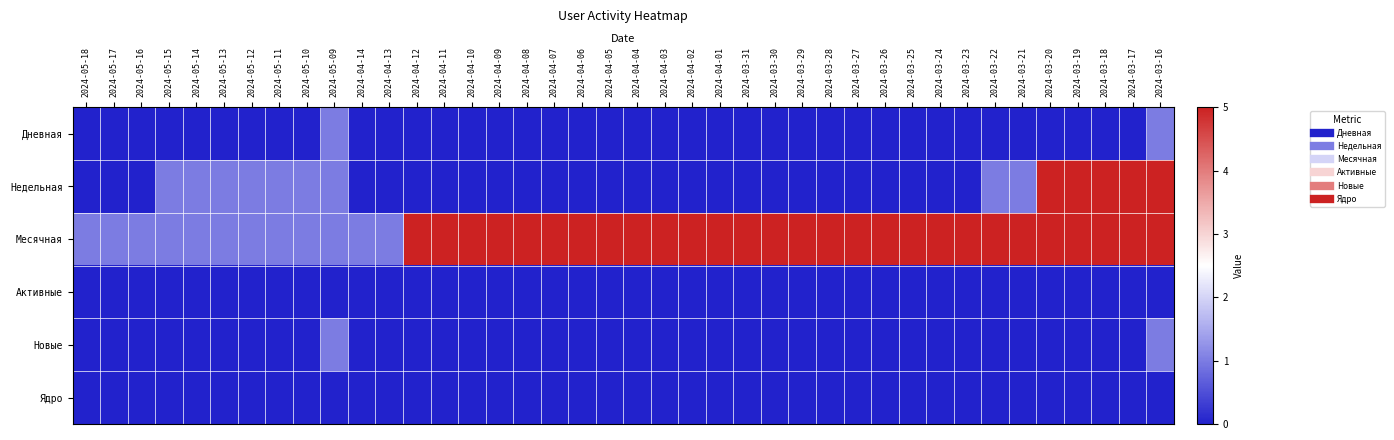

Between 2024-05-13 and 2024-03-29, which series saw the biggest shift?

Месячная